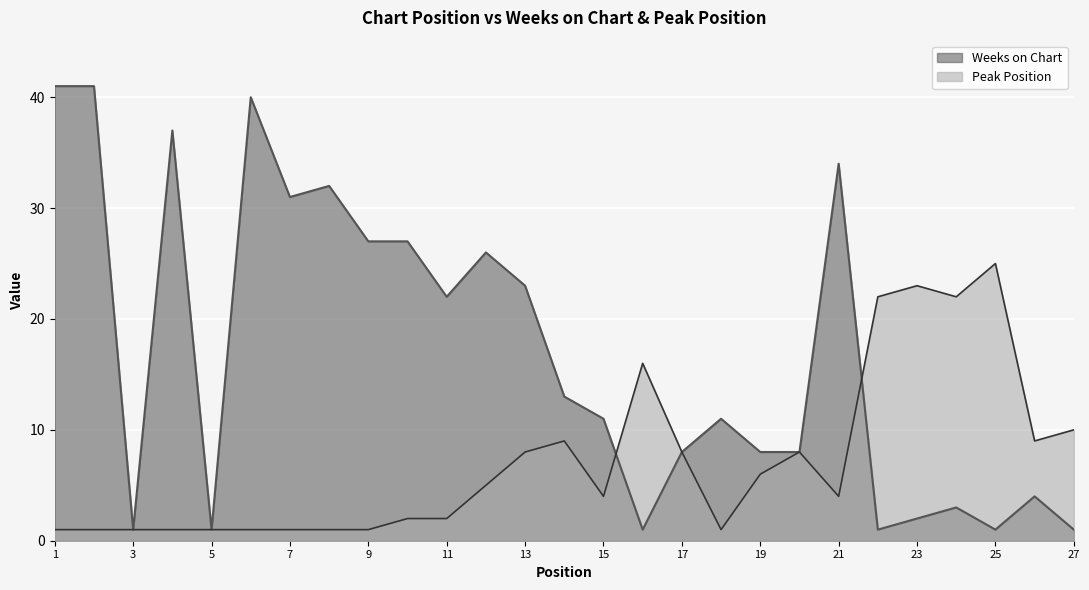

What is the average value of the Peak Position series?

7